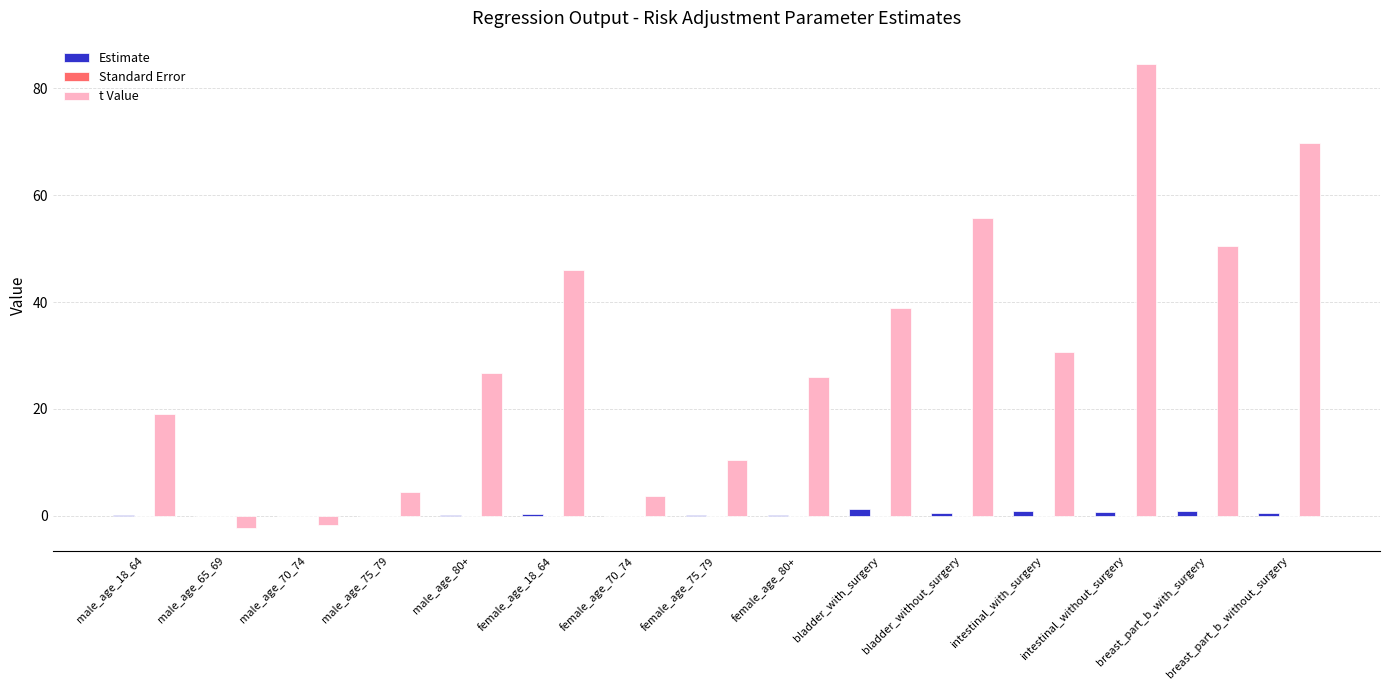

What is the spread (max minus min) of values at male_age_80+?

26.7